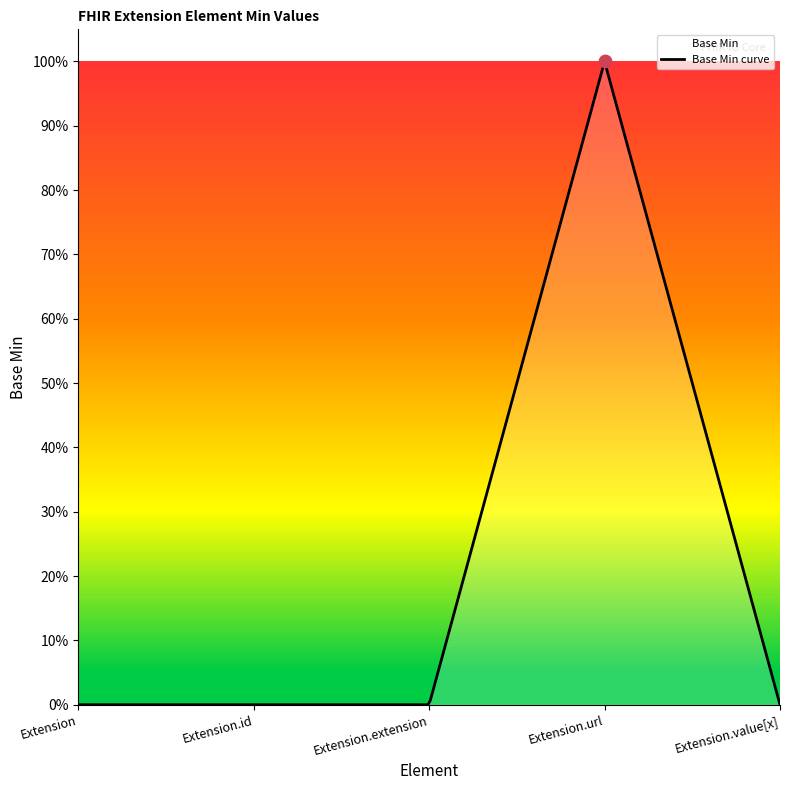

Which has a higher value, Extension.extension or Extension.id?

Extension.extension